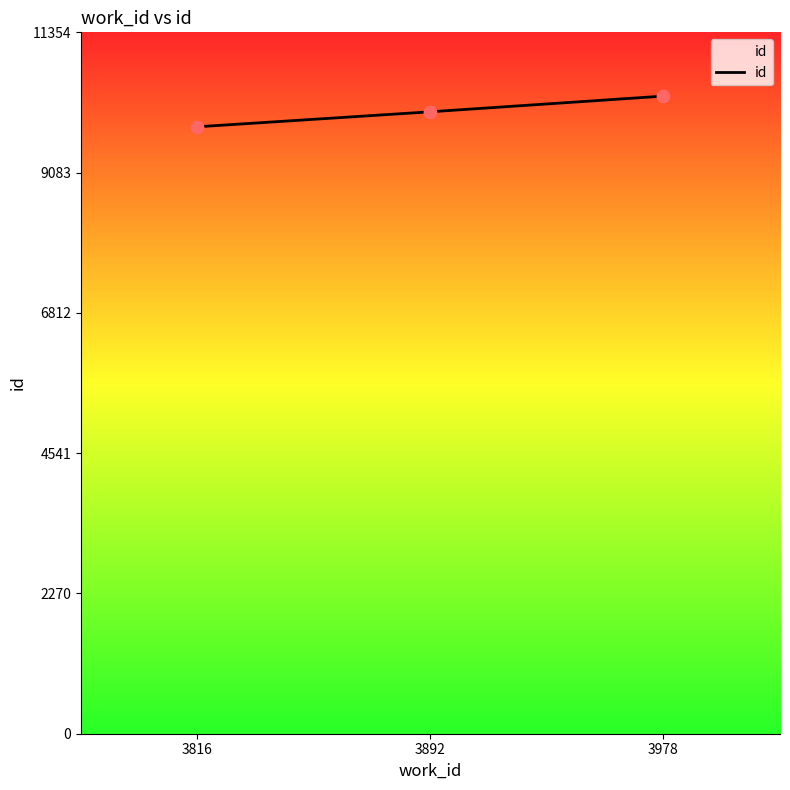

What is the ratio of the value at 3978 to the value at 3892?

1.0